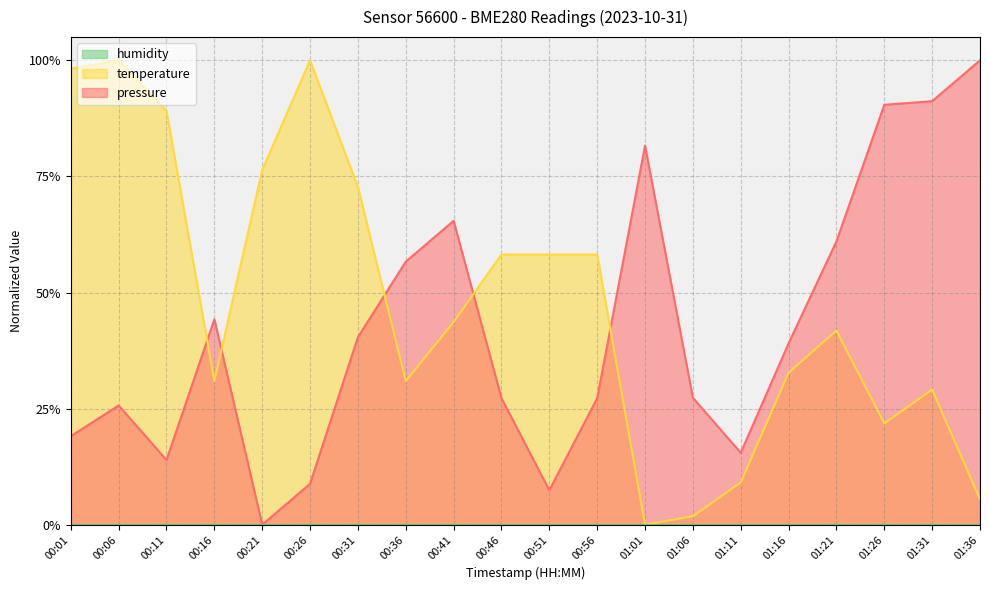

What is the spread (max minus min) of values at 01:01?

0.8